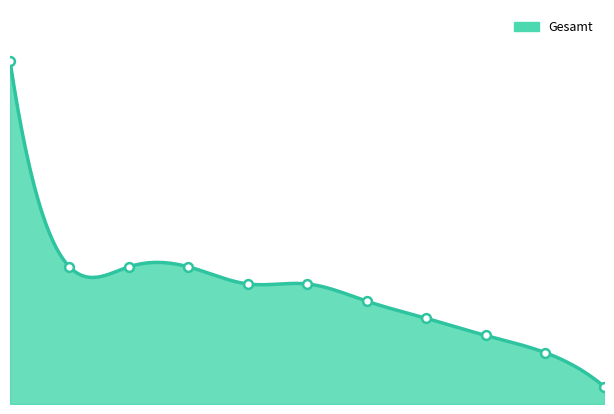

What is the change in value from 4 to 6?

-1